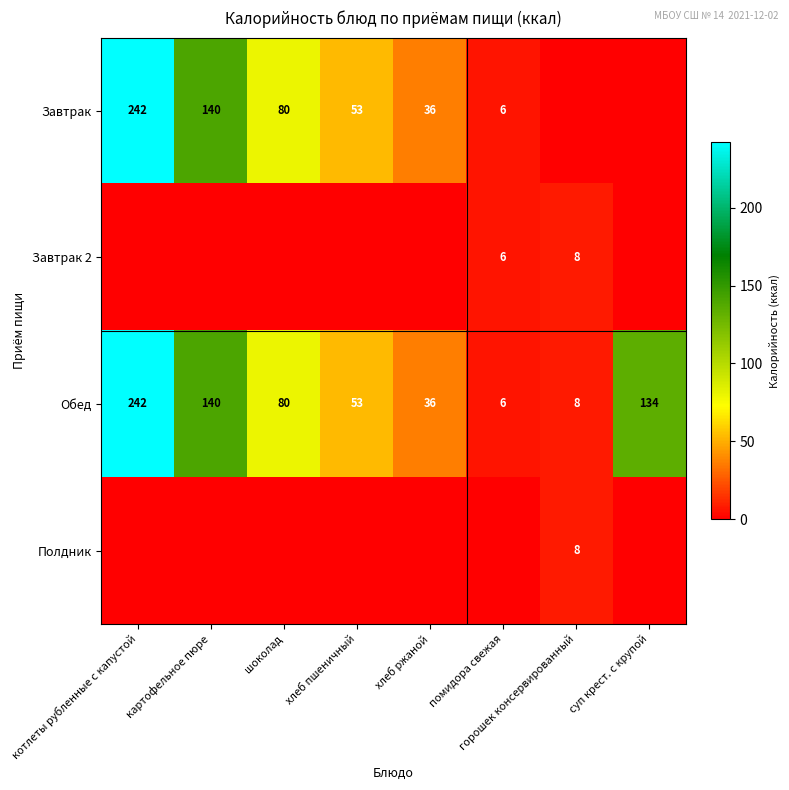

At which label is Обед closest to 124?

суп крест. с крупой